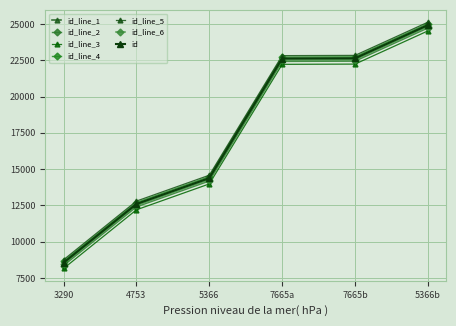

Does the chart have visible grid lines?

Yes